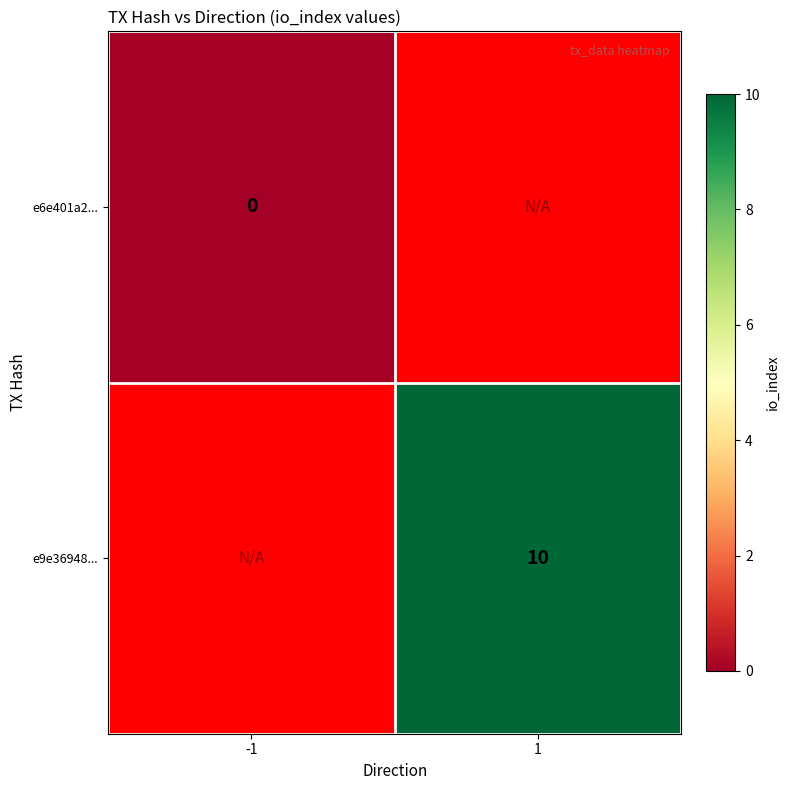

Is it true that e9e36948... equals 10 at 1?

True